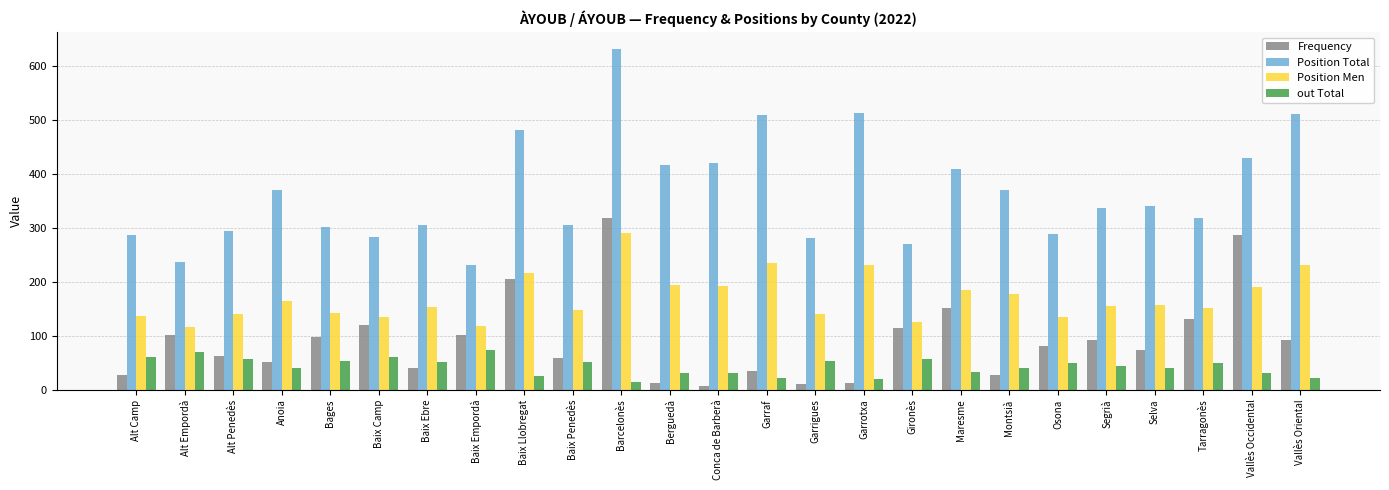

The Frequency series shows 170 at Barcelonès. True or false?

False